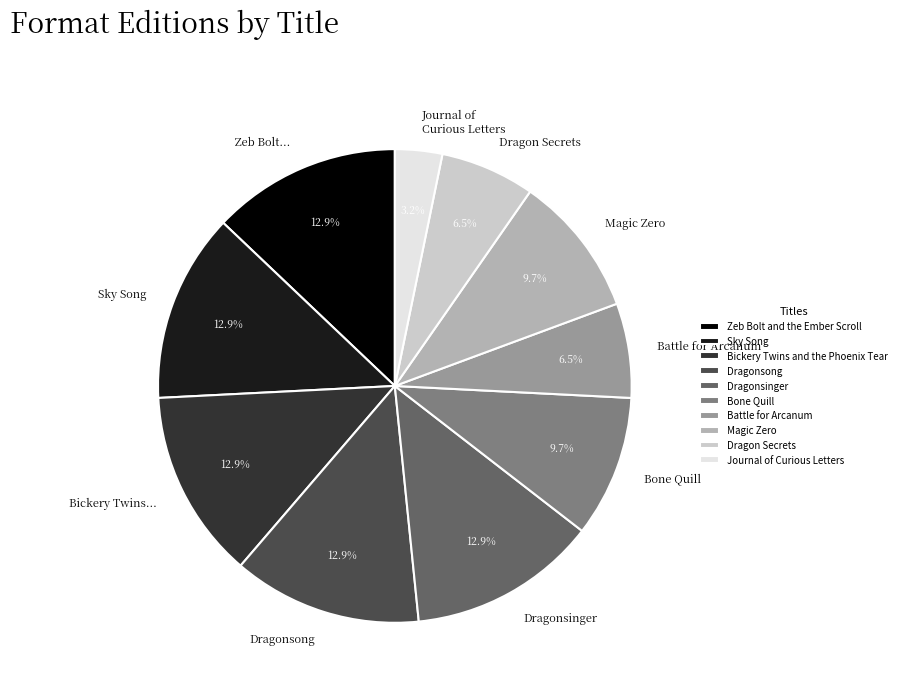

The Dragonsong slice represents 26% of the pie. True or false?

False